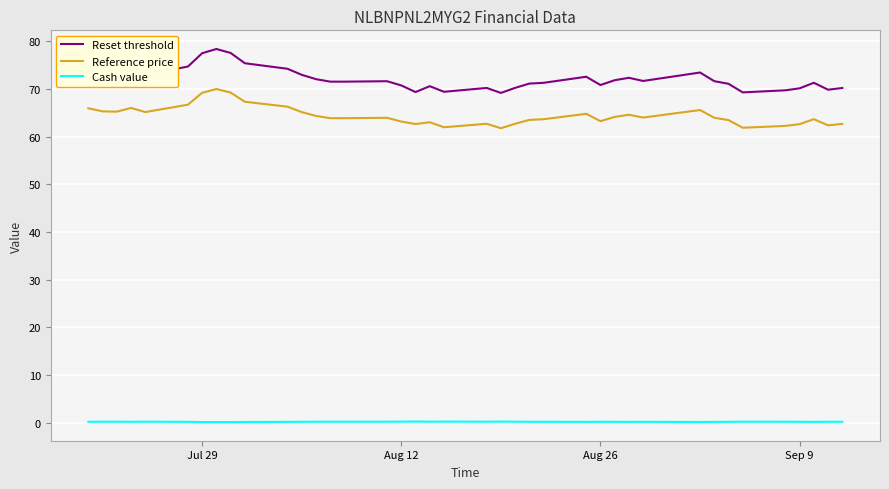

List the series in order of their peak value, highest first.

Reset threshold, Reference price, Cash value